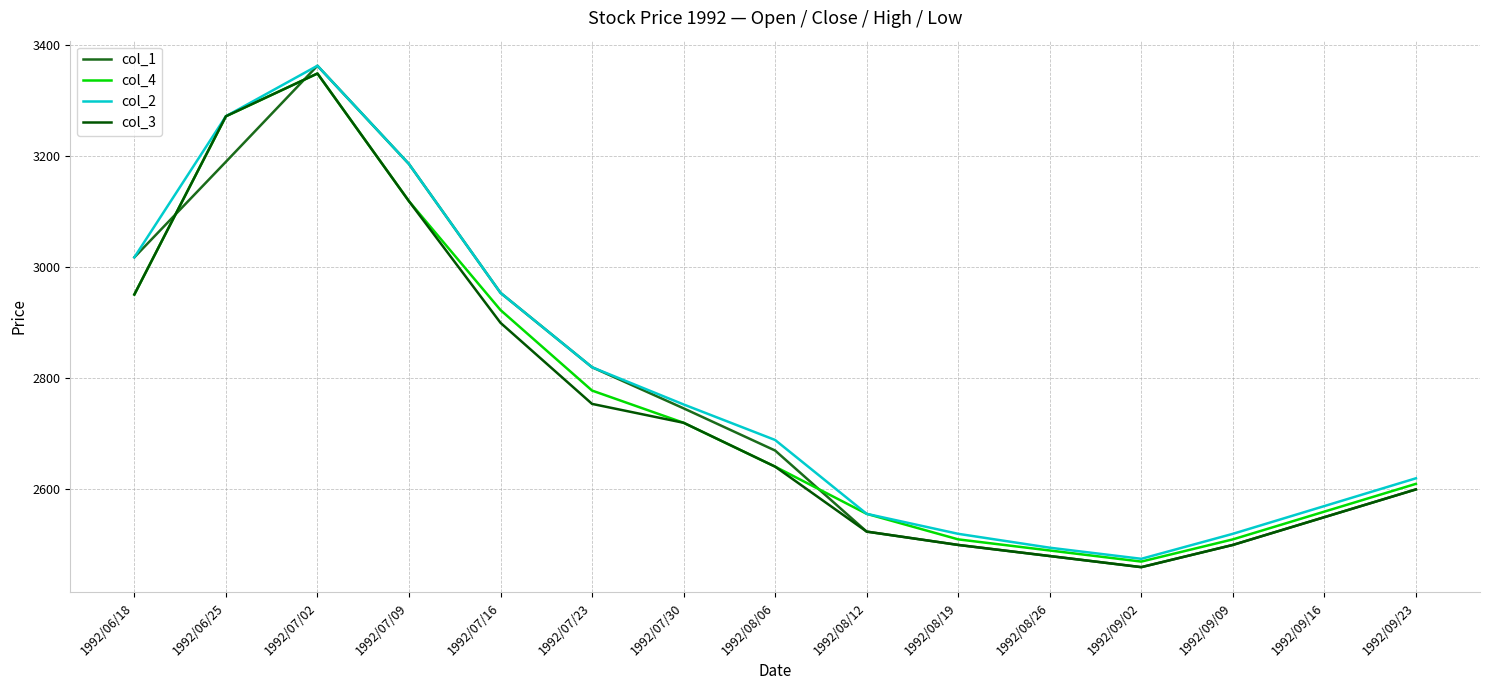

Which category has the highest value in the col_3 series?

1992/07/02